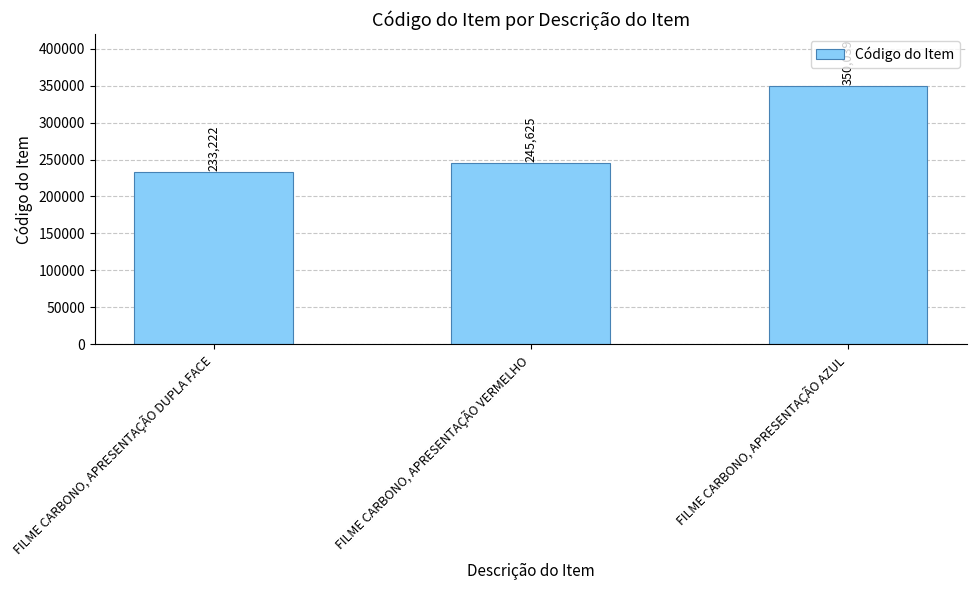

What is the maximum value shown in the chart?

350039